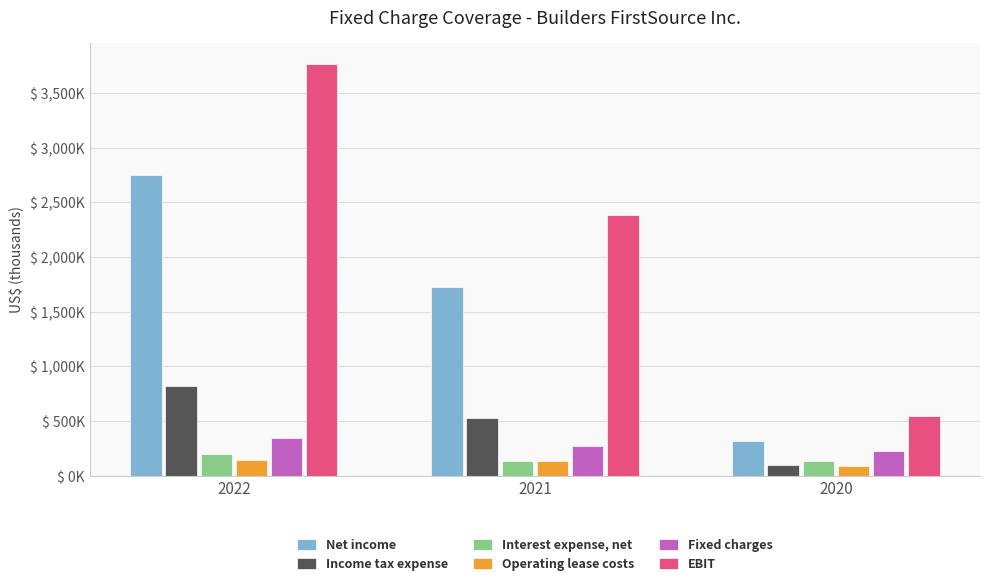

What are all the series names shown in the legend?

Net income, Income tax expense, Interest expense, net, Operating lease costs, Fixed charges, EBIT